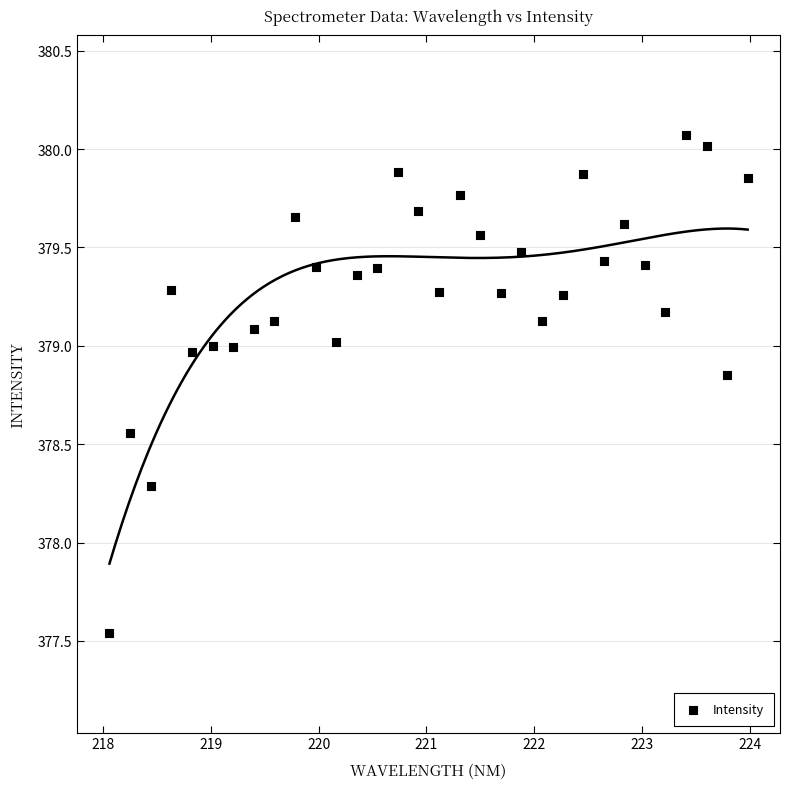

What is the range of X values (max minus min)?

5.9